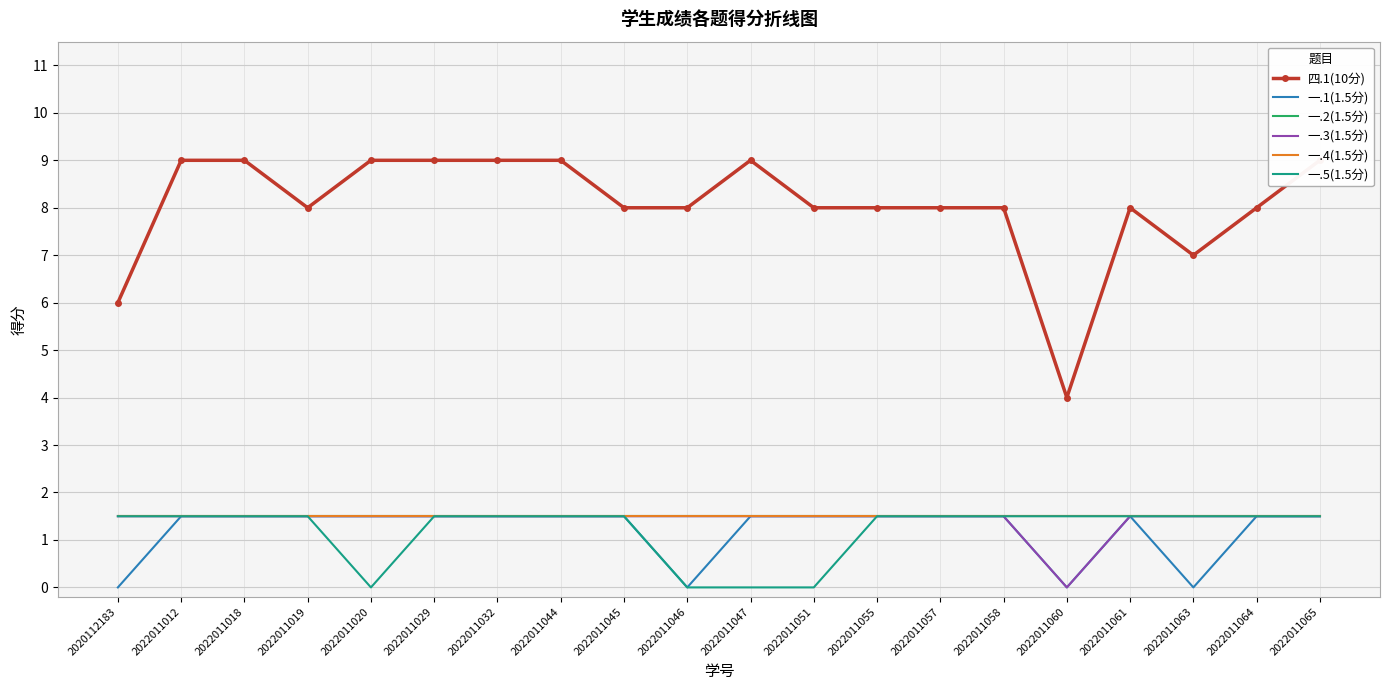

Read the 四.1(10分) value at 2022011058.

8.0